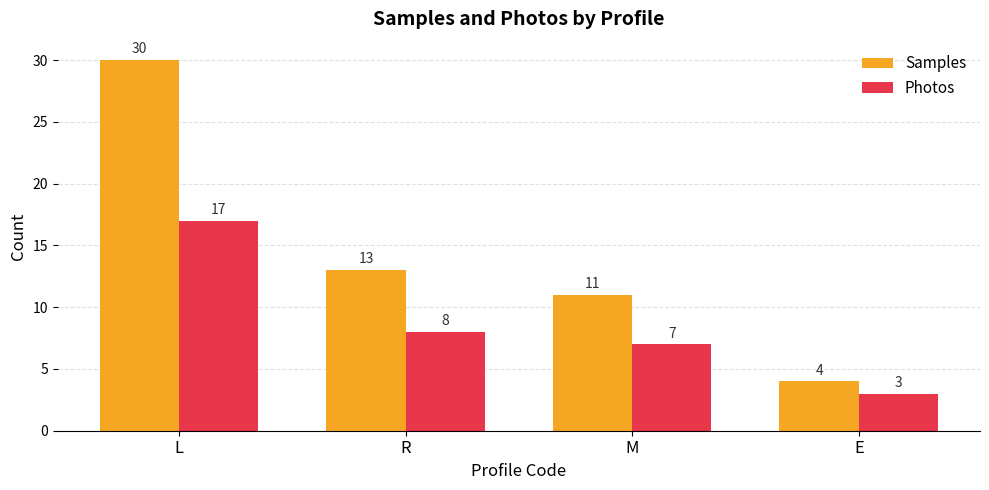

What is the difference between the maximum and second lowest values in the Photos series?

10